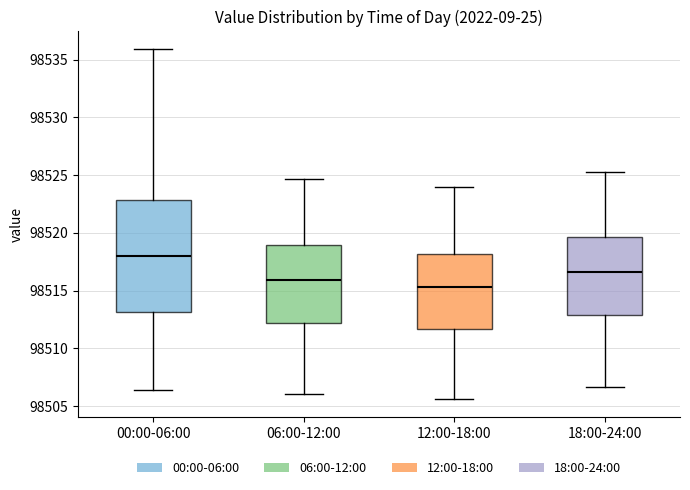

Reading left to right, transcribe this box plot: for each box, give where its median line is, the range the box spans, and where its two whiskers end, as read against the y-axis. The values are not printed on the chart, so give them approximately, as read against the axis.

00:00-06:00: median 98518.0, box 98513.0 to 98523.0, whiskers 98506.5 to 98536.0
06:00-12:00: median 98516.0, box 98512.0 to 98519.0, whiskers 98506.0 to 98524.5
12:00-18:00: median 98515.5, box 98511.5 to 98518.0, whiskers 98505.5 to 98524.0
18:00-24:00: median 98516.5, box 98513.0 to 98519.5, whiskers 98506.5 to 98525.5